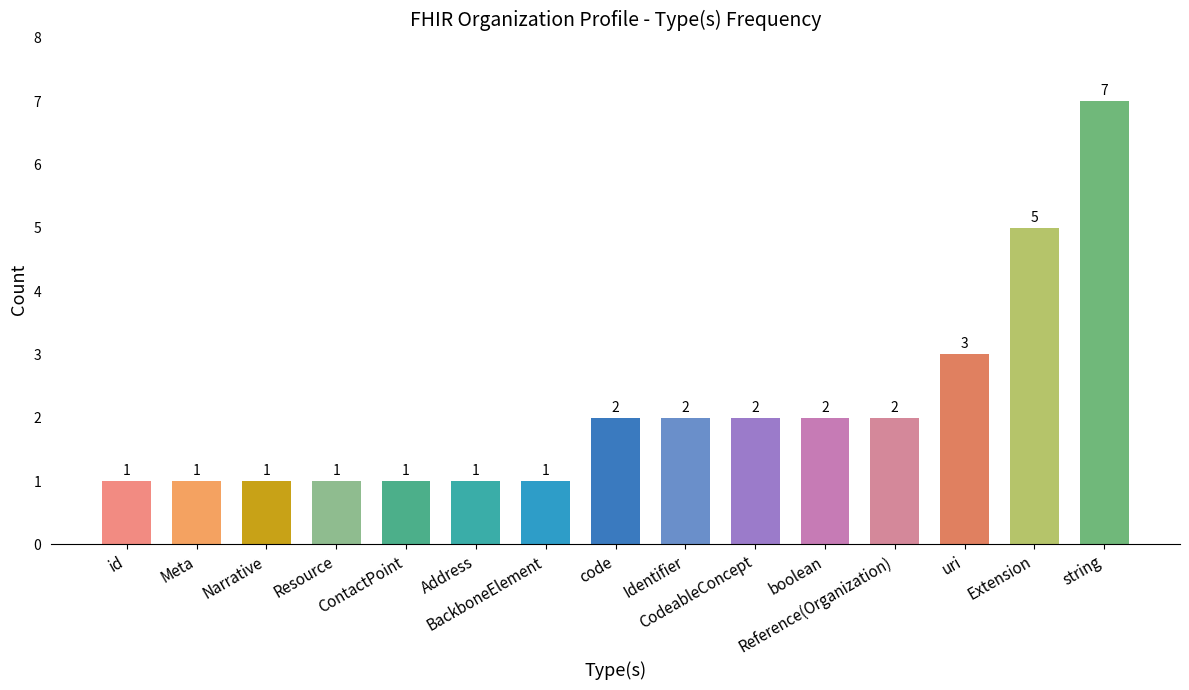

Reading left to right, extract all data points from this chart.

1	1	1	1	1	1	1	2	2	2	2	2	3	5	7